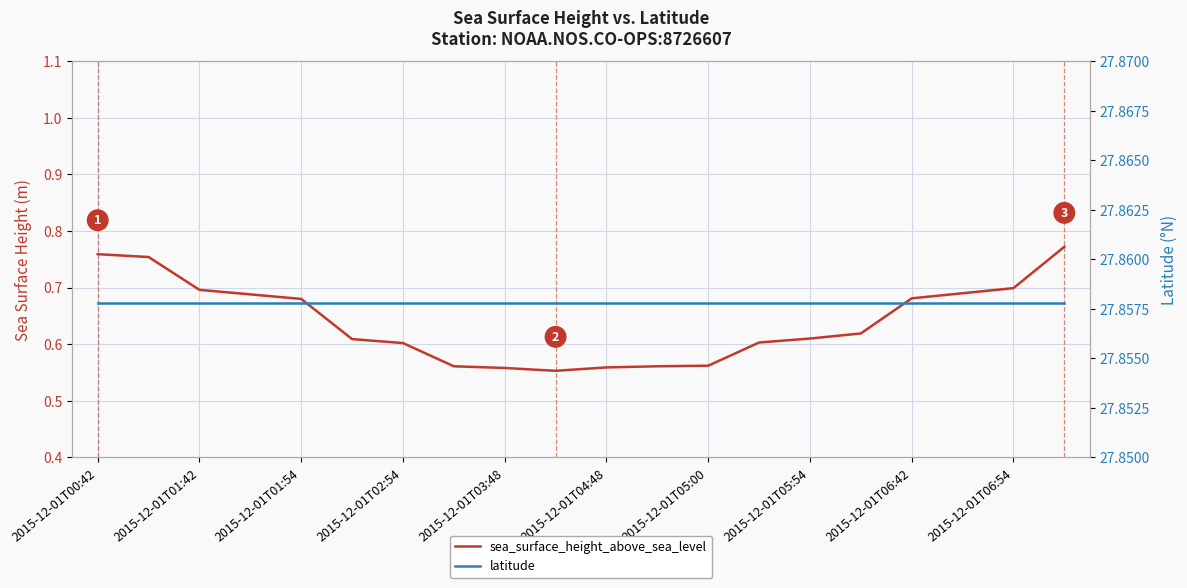

What is the minimum value for latitude?

27.9